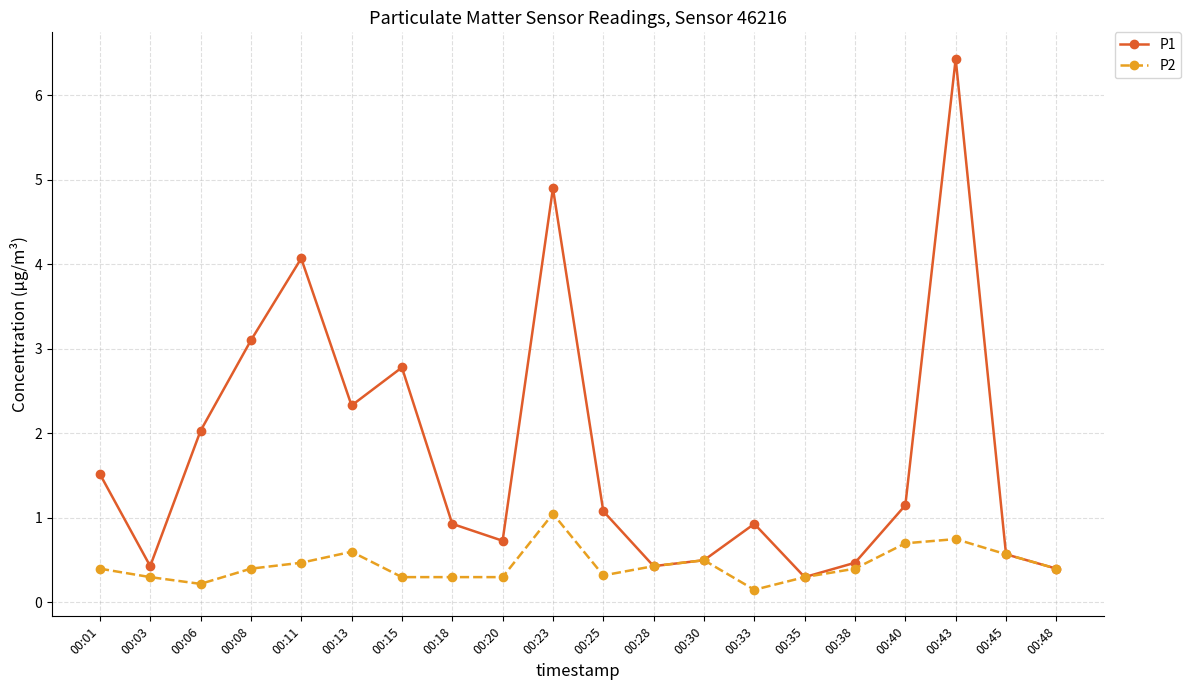

At which category does P1 reach its first local peak?

00:11